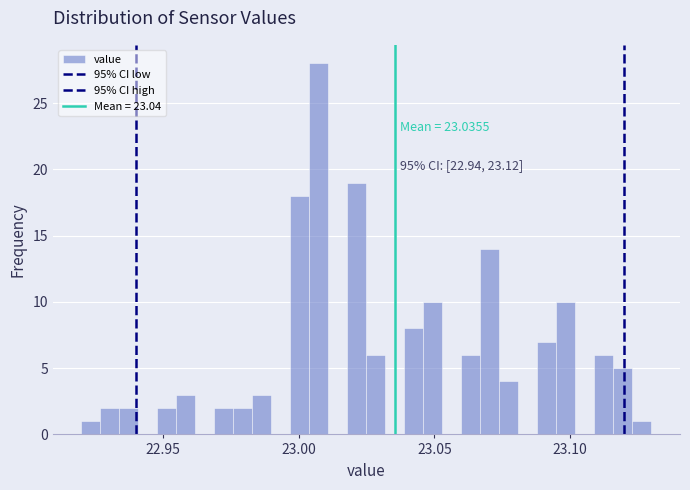

Read against the x-axis, roughly where is the centre of the tallest bar?

23.010